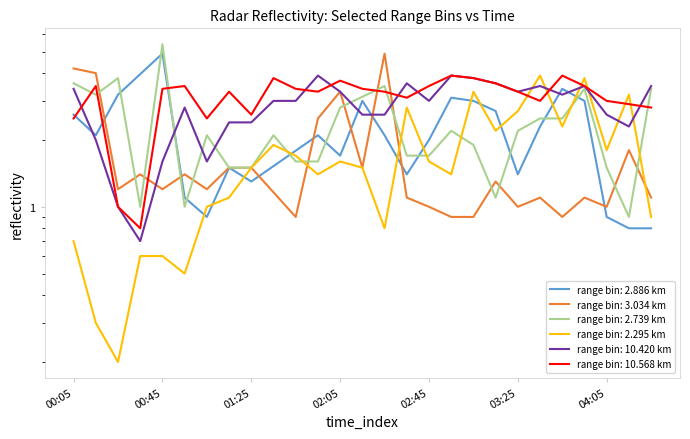

What position from the right is 2015/12/22 00:35?

24